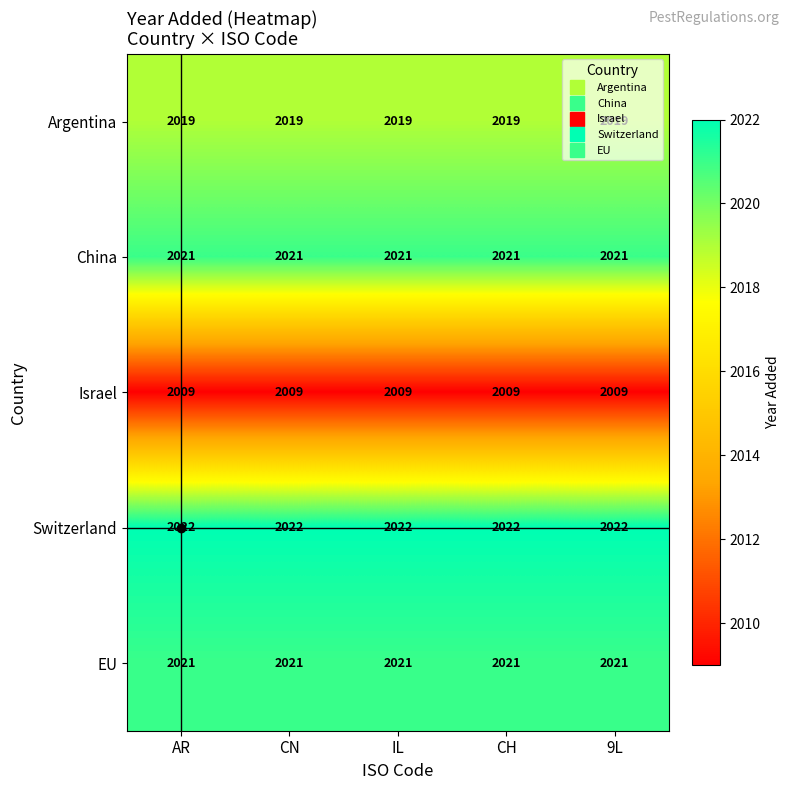

What is the average value of the Argentina series?

2019